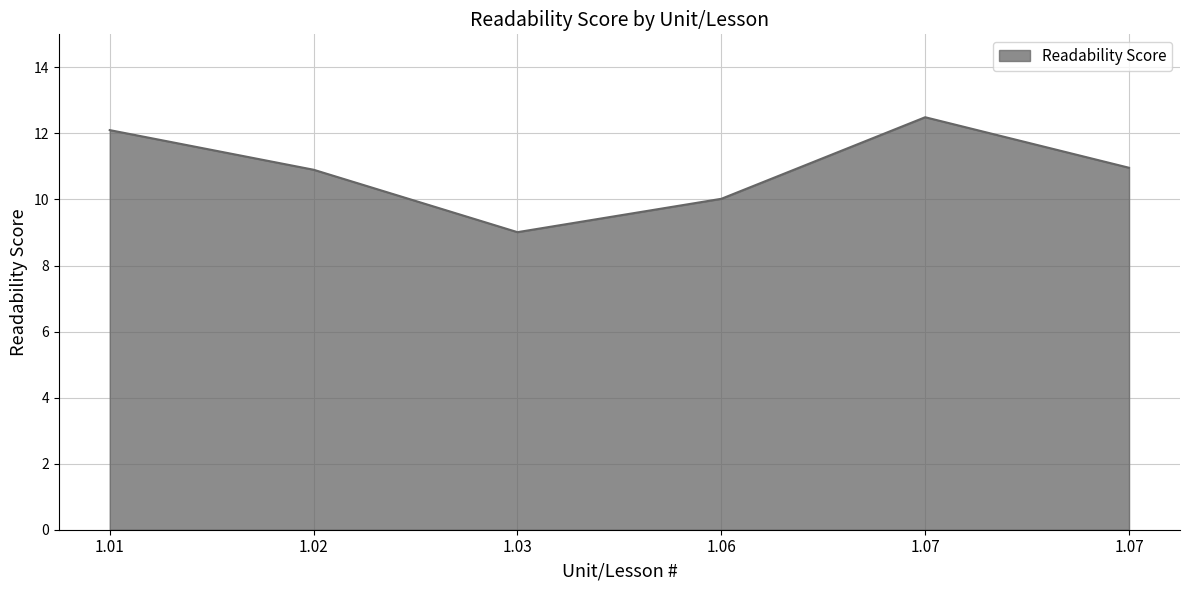

How many points are lower than both their immediate neighbors (excluding endpoints)?

1